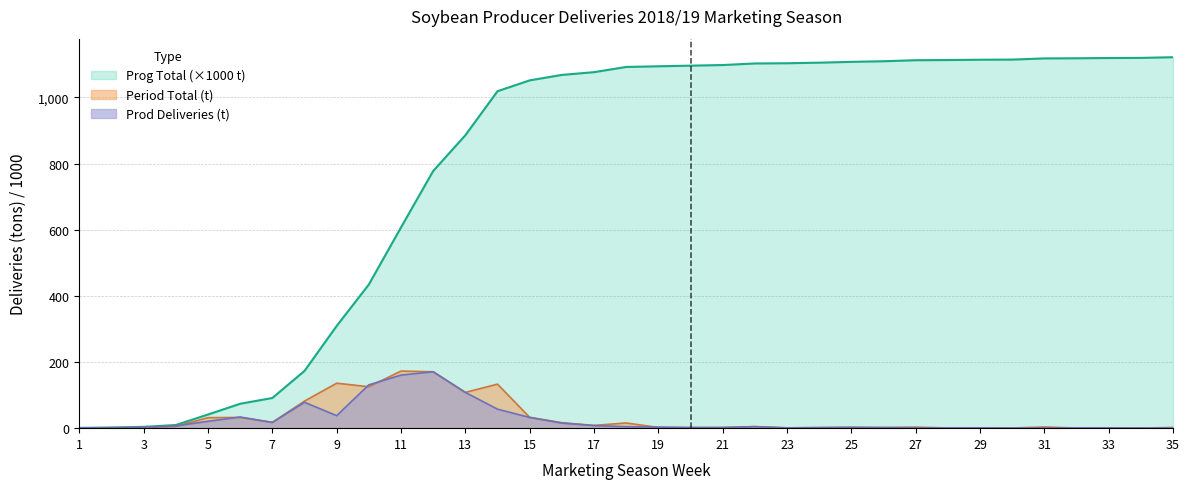

Which category has the highest value in the Prog Total series?

35